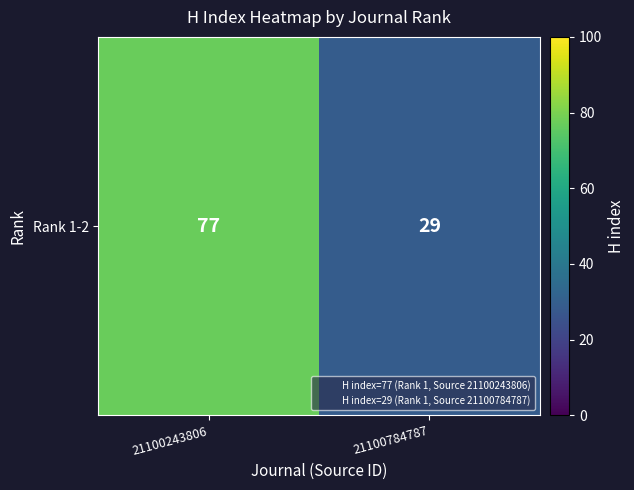

Reading left to right, extract all data points from this chart.

77	29